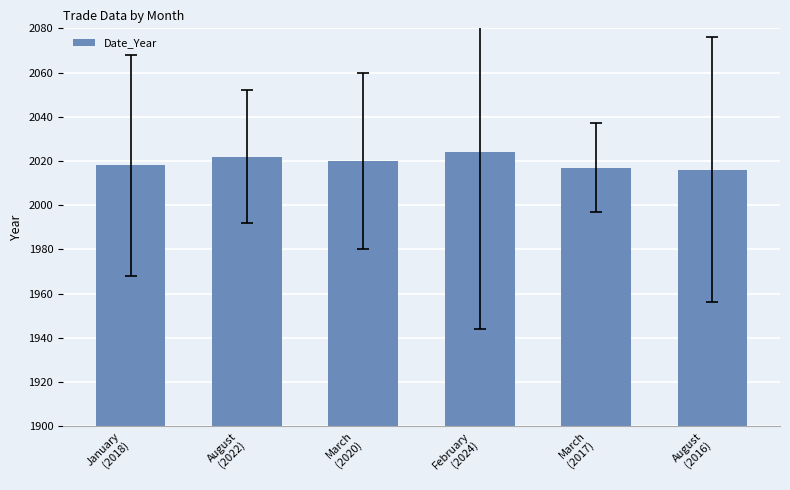

Where is the data nearest to the value 2020?

March
(2020)